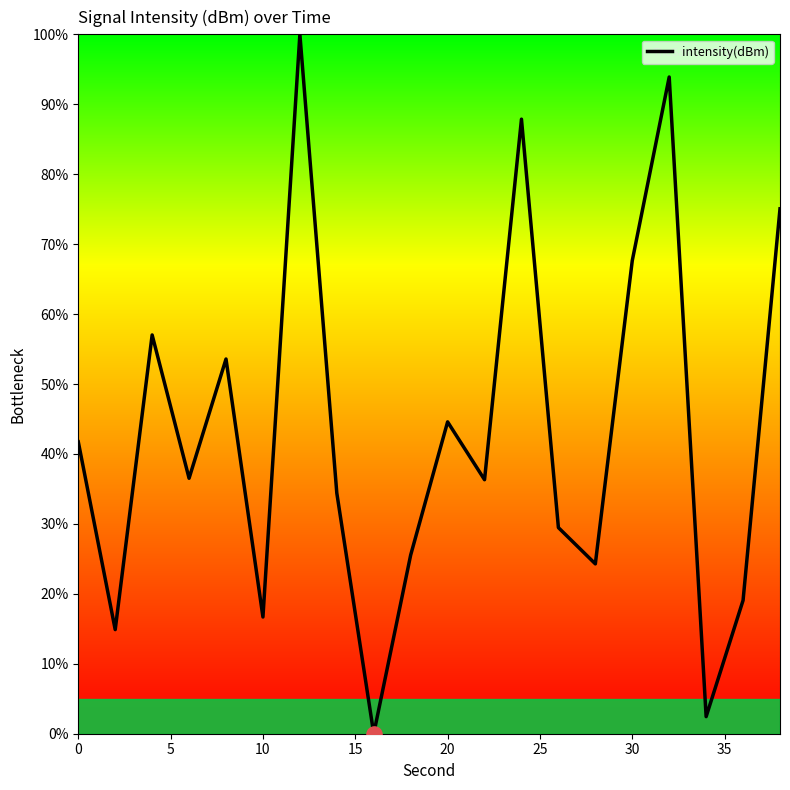

What is the maximum value shown in the chart?

100.0